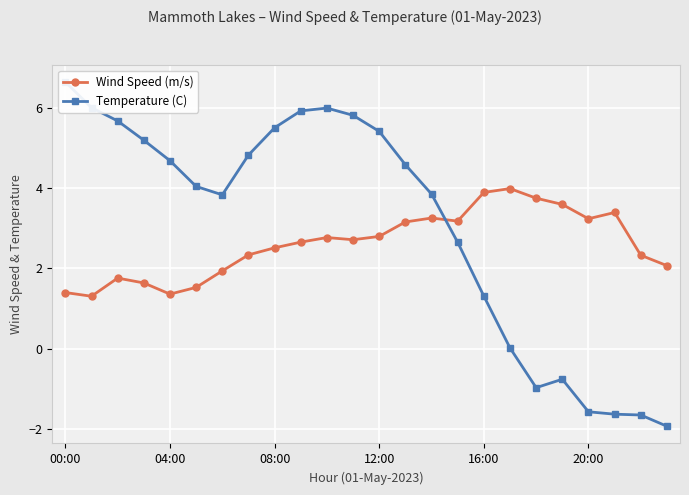

At how many categories does at least one series exceed 0?

24